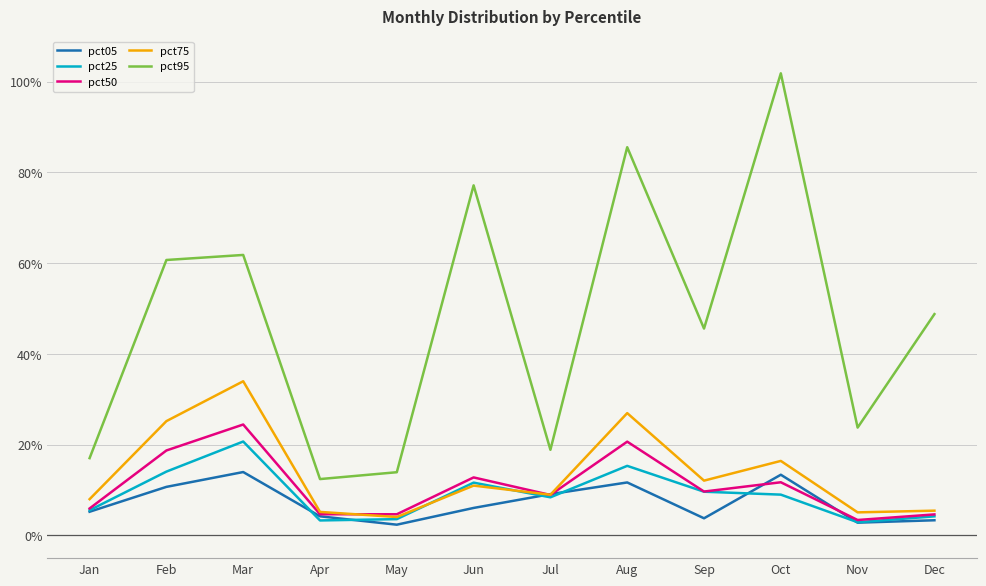

What is the greatest value displayed?

1.0